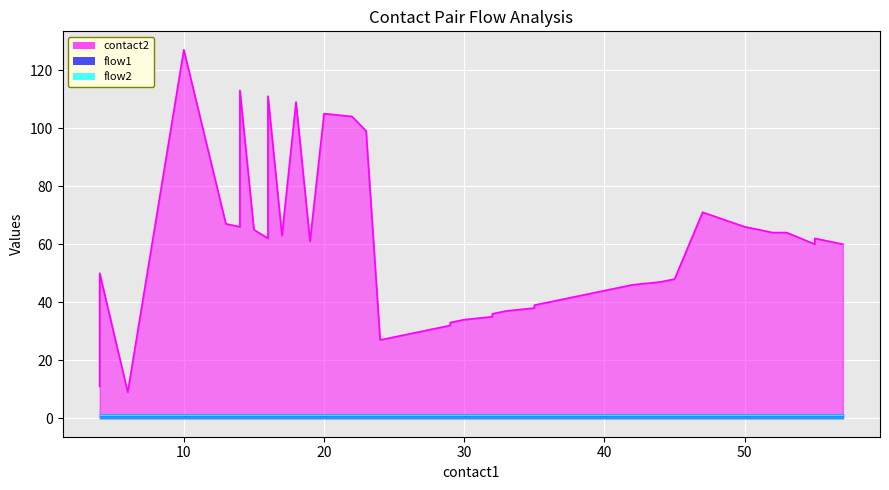

Reading left to right, transcribe all the data shown in this chart.

contact2: 4=11	4=50	6=9	10=127	13=67	14=66	14=113	15=65	16=62	16=111	17=63	18=109	19=61	20=105	22=104	23=99	24=27	29=32	29=33	30=34	32=35	32=36	33=37	35=38	35=39	36=40	38=42	39=43	40=44	41=45	42=46	44=47	45=48	47=71	50=66	52=64	53=64	55=60	55=62	57=60
flow1: 4=1	4=1	6=1	10=1	13=1	14=1	14=1	15=1	16=1	16=1	17=1	18=1	19=1	20=1	22=1	23=1	24=1	29=1	29=1	30=1	32=1	32=1	33=1	35=1	35=1	36=1	38=1	39=1	40=1	41=1	42=1	44=1	45=1	47=1	50=1	52=1	53=1	55=1	55=1	57=1
flow2: 4=1	4=1	6=1	10=1	13=1	14=1	14=1	15=1	16=1	16=1	17=1	18=1	19=1	20=1	22=1	23=1	24=1	29=1	29=1	30=1	32=1	32=1	33=1	35=1	35=1	36=1	38=1	39=1	40=1	41=1	42=1	44=1	45=1	47=1	50=1	52=1	53=1	55=1	55=1	57=1